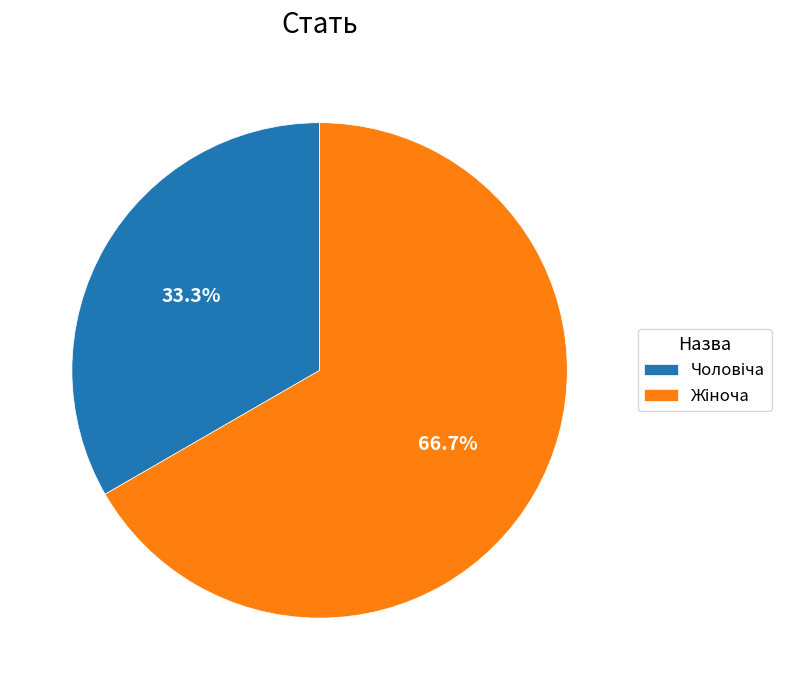

Is there any slice that represents more than half of the pie?

Yes